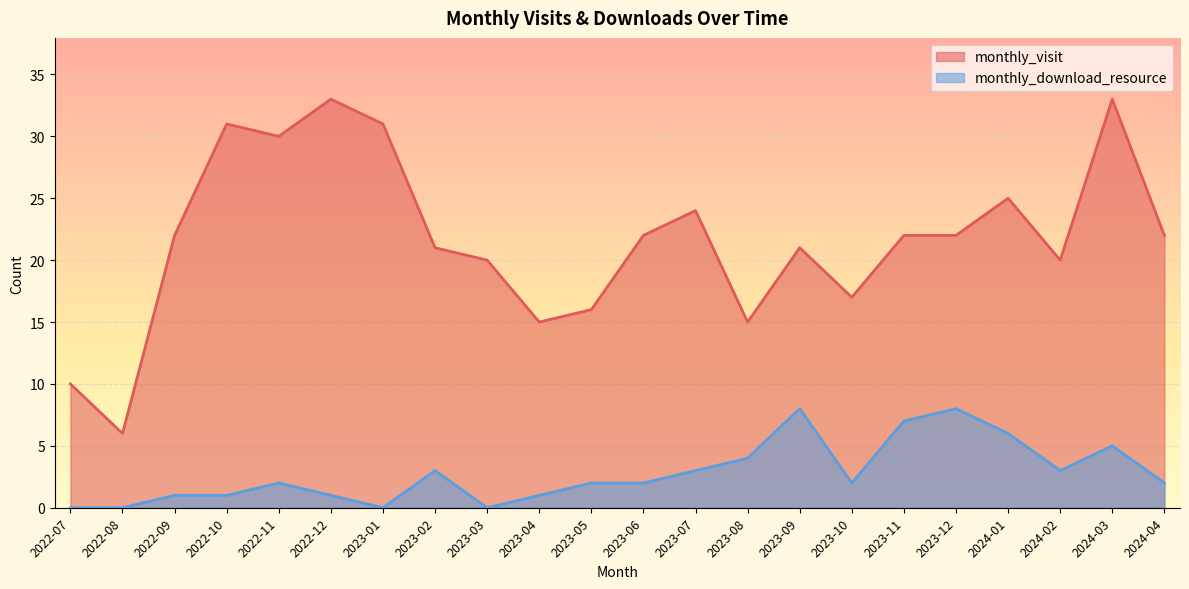

How many interior local valleys does the monthly_download_resource series have?

4